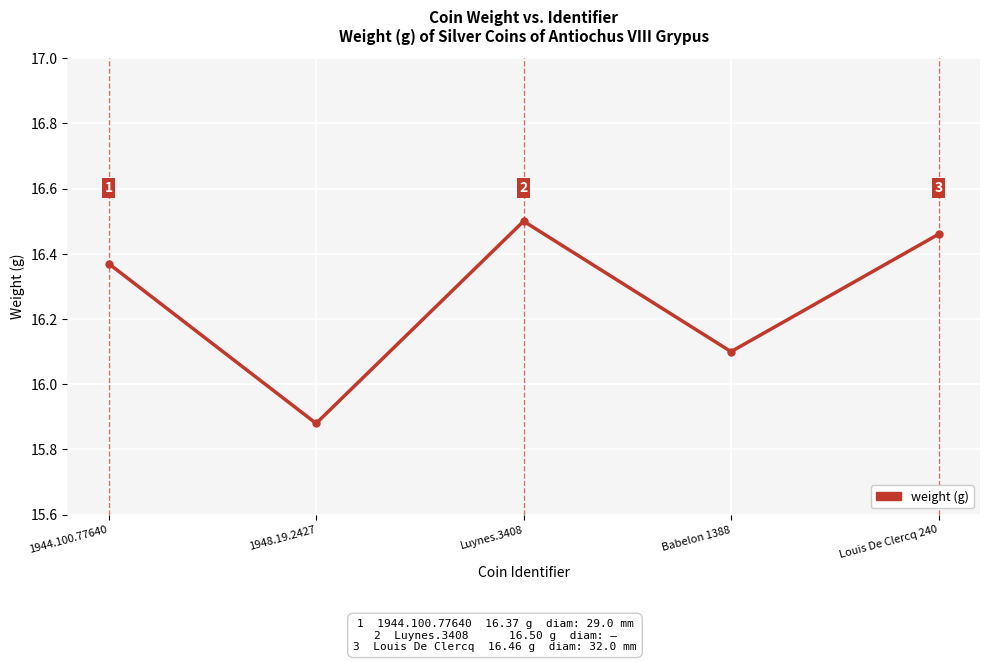

Approximately how many times larger is the value at Louis De Clercq 240 compared to Luynes.3408?

1.0